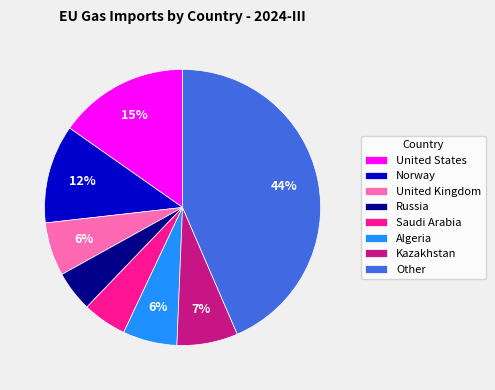

Count the number of slices in the pie.

8